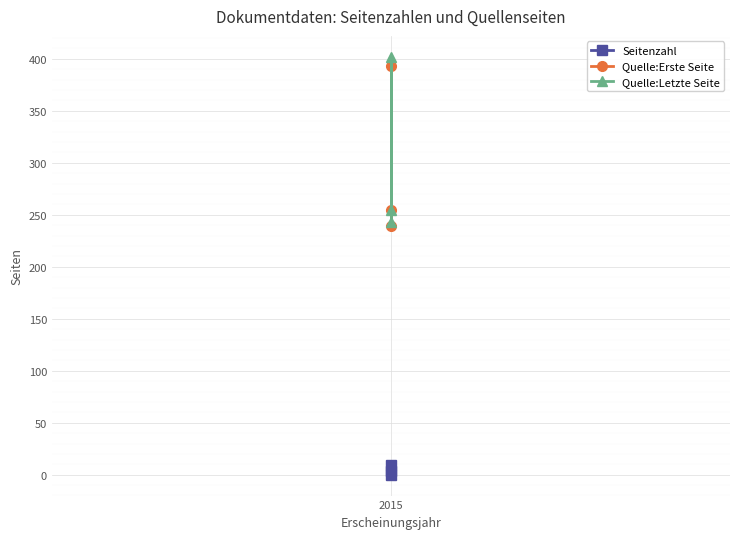

Is this an area chart (filled region under the line)?

No